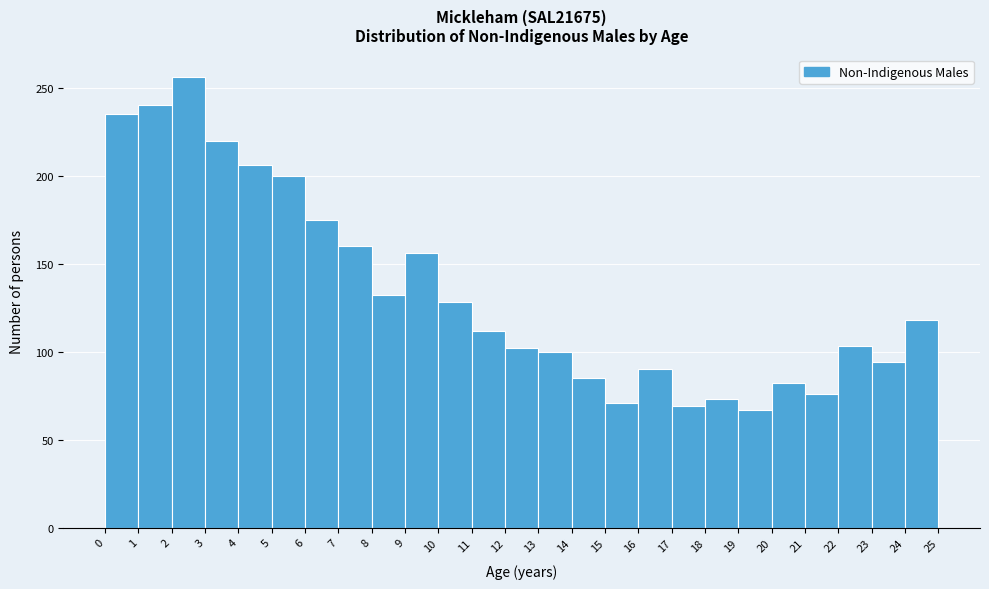

Reading left to right, list every bar in this chart as the range it spans on the x-axis followed by its height. The values are not printed on the chart, so give them approximately, as read against the axis.

0 to 1: 235
1 to 2: 240
2 to 3: 255
3 to 4: 220
4 to 5: 205
5 to 6: 200
6 to 7: 175
7 to 8: 160
8 to 9: 130
9 to 10: 155
10 to 11: 130
11 to 12: 110
12 to 13: 100
13 to 14: 100
14 to 15: 85
15 to 16: 70
16 to 17: 90
17 to 18: 70
18 to 19: 75
19 to 20: 65
20 to 21: 80
21 to 22: 75
22 to 23: 105
23 to 24: 95
24 to 25: 120